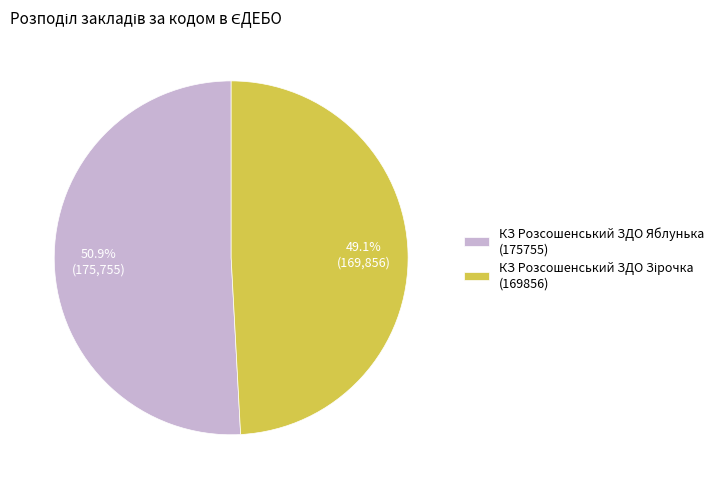

Which slice is the largest?

КЗ Розсошенський ЗДО Яблунька (175755)